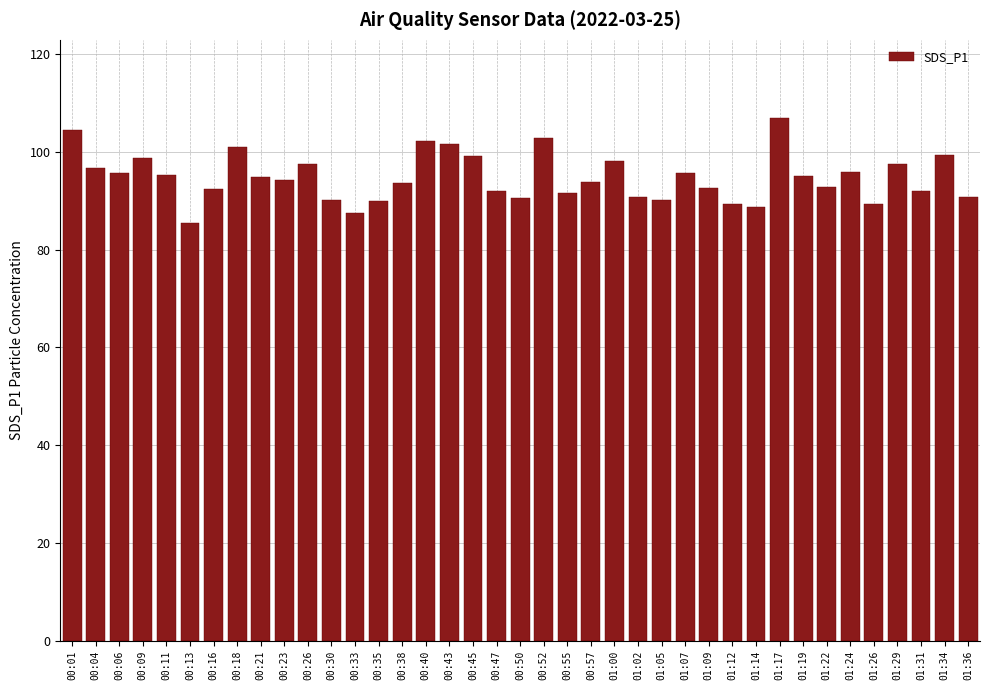

Where does the data first go above 94?

00:01